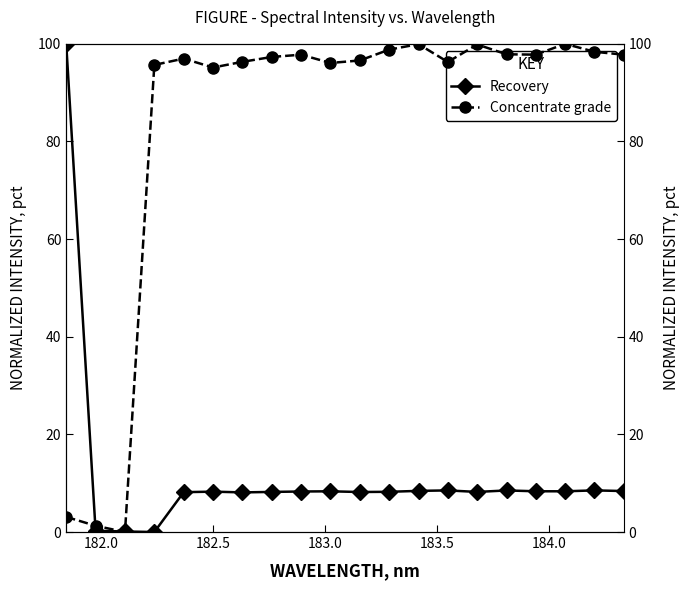

At how many categories does at least one series exceed 13?

18